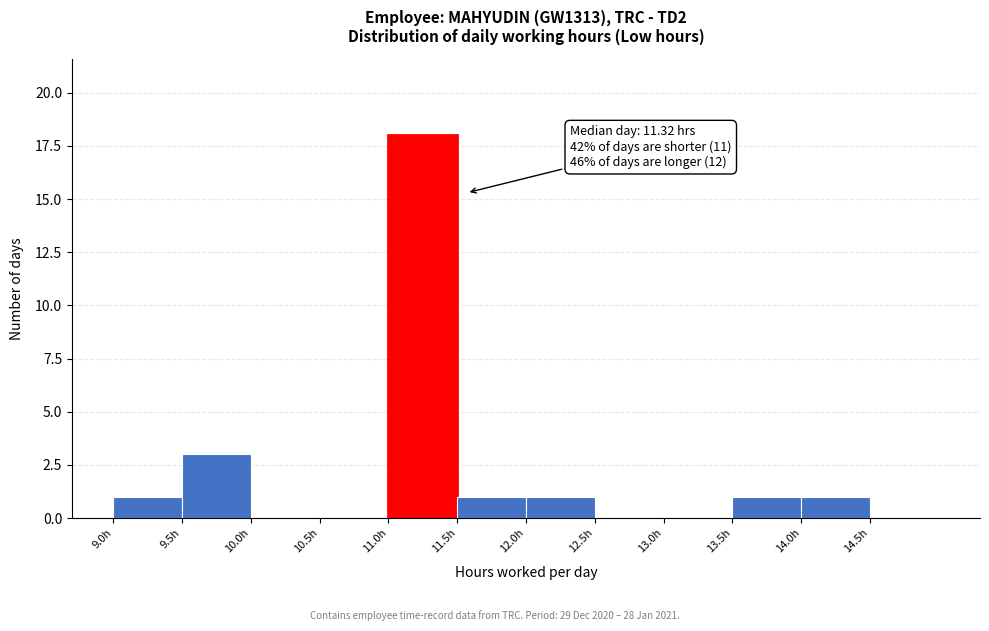

Which range on the x-axis has the tallest bar?

11.0 to 11.5